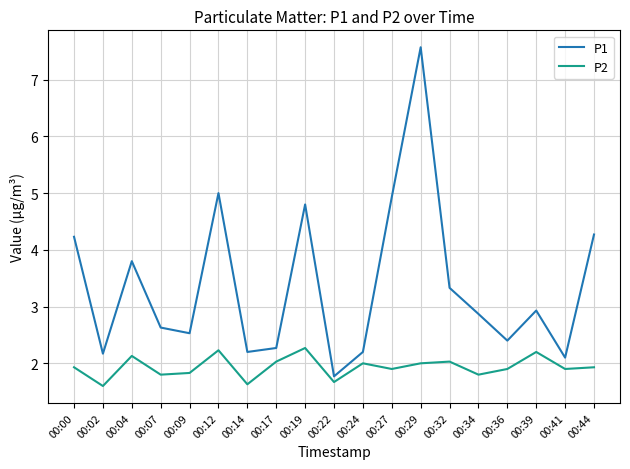

Which series has the widest spread of values?

P1